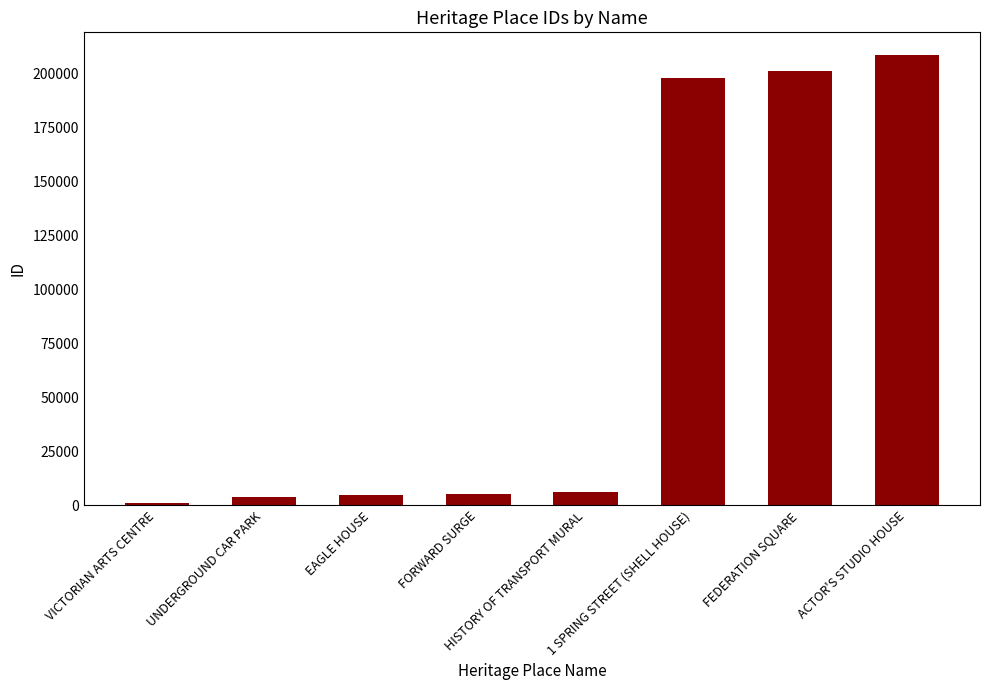

Count the number of categories in the chart.

8